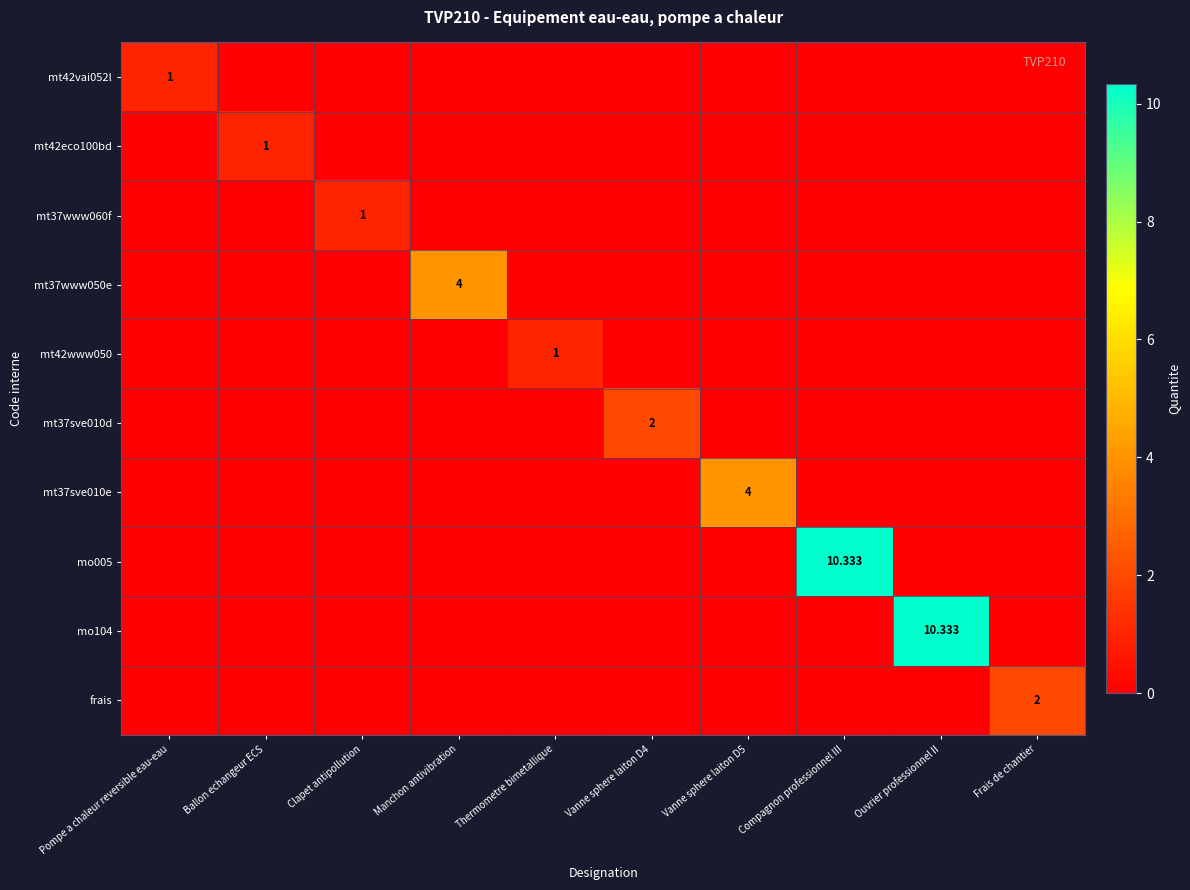

Between Clapet antipollution and Compagnon professionnel III, which series saw the biggest shift?

mo005